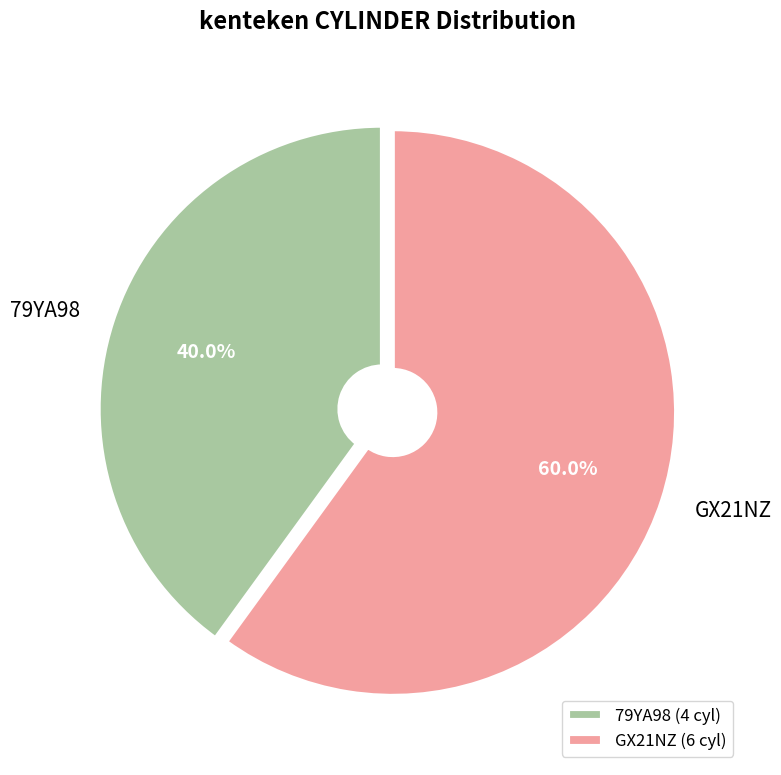

To the nearest percent, what is the combined percentage of GX21NZ and 79YA98?

100%